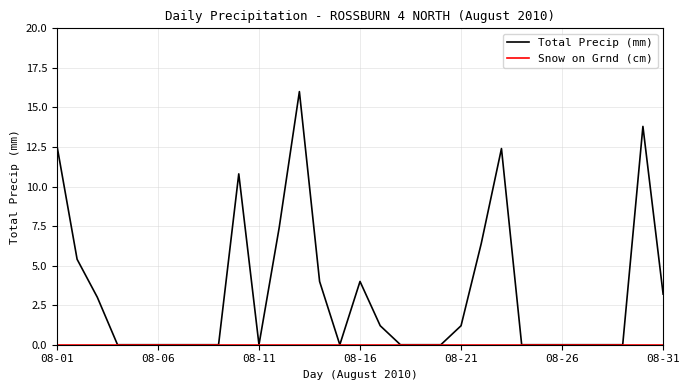

Which series has the widest spread of values?

Total Precip (mm)